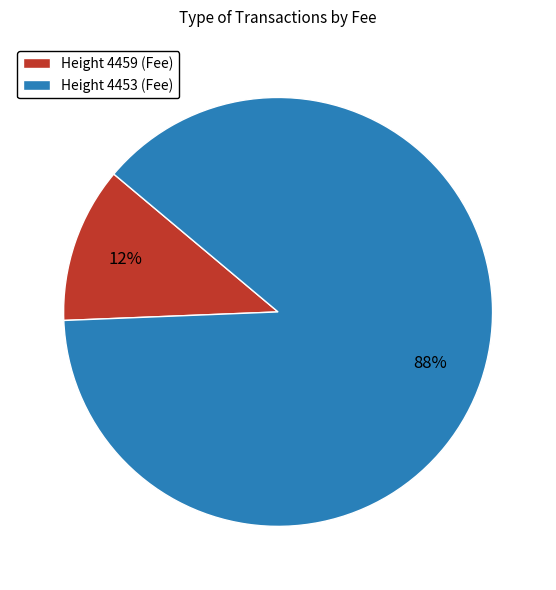

How many slices are in this pie chart?

2